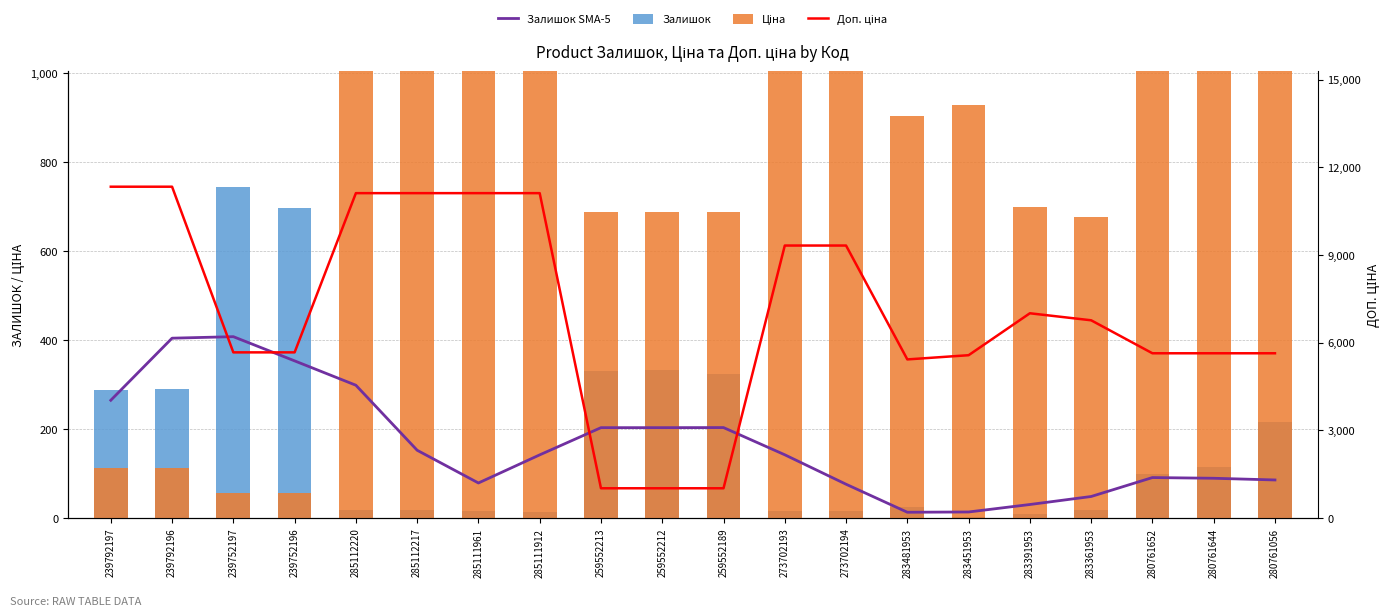

What is the label of the 17th bar from the left?

283361953